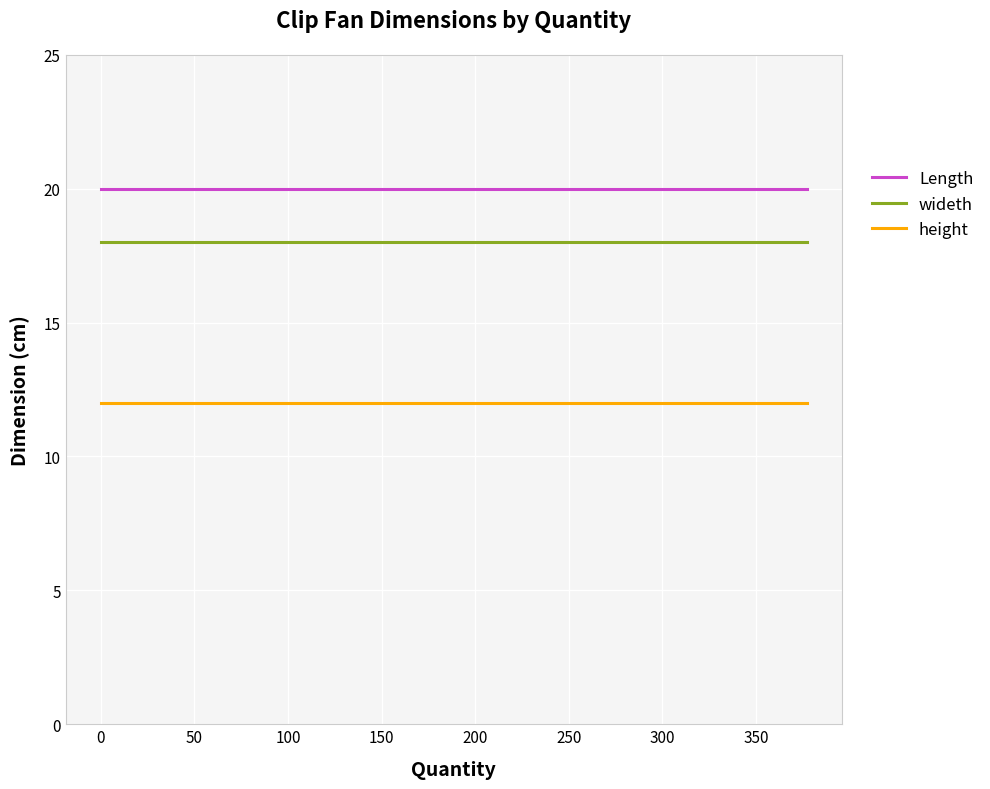

What is the smallest value displayed?

12